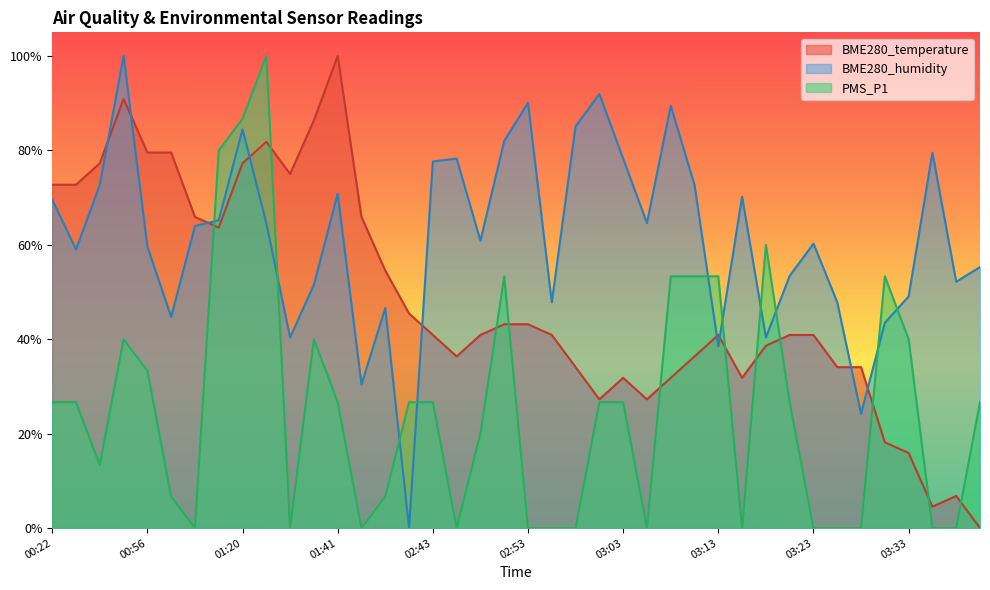

The value of BME280_temperature at 00:59 is 1.1. True or false?

False